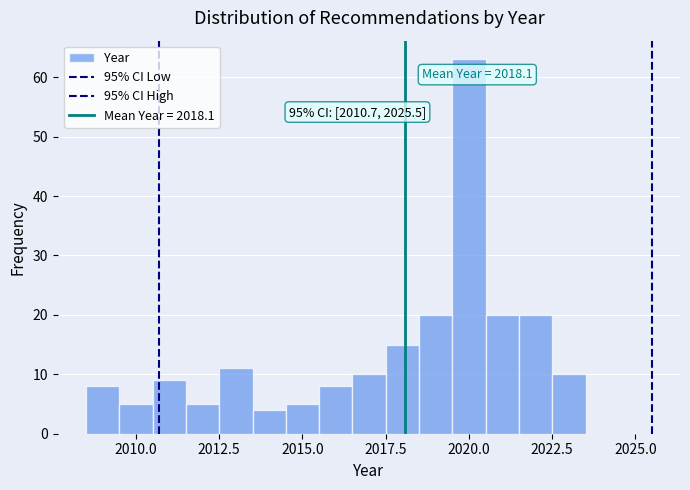

Read against the x-axis, roughly where is the centre of the tallest bar?

2020.0